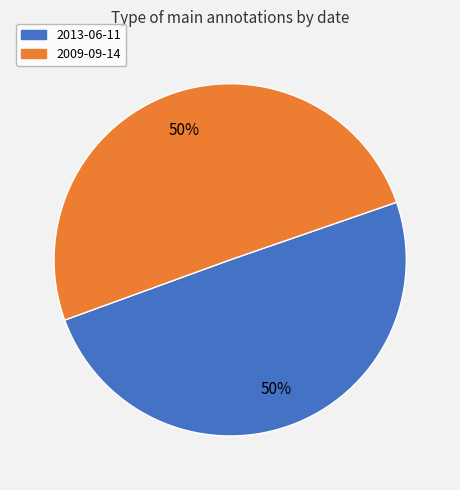

To the nearest percent, what percentage of the pie is 2013-06-11?

50%